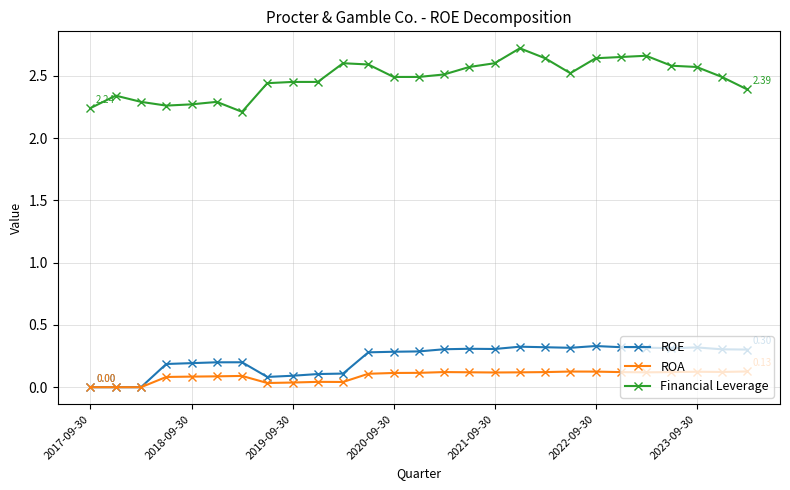

Which series has the widest spread of values?

Financial Leverage